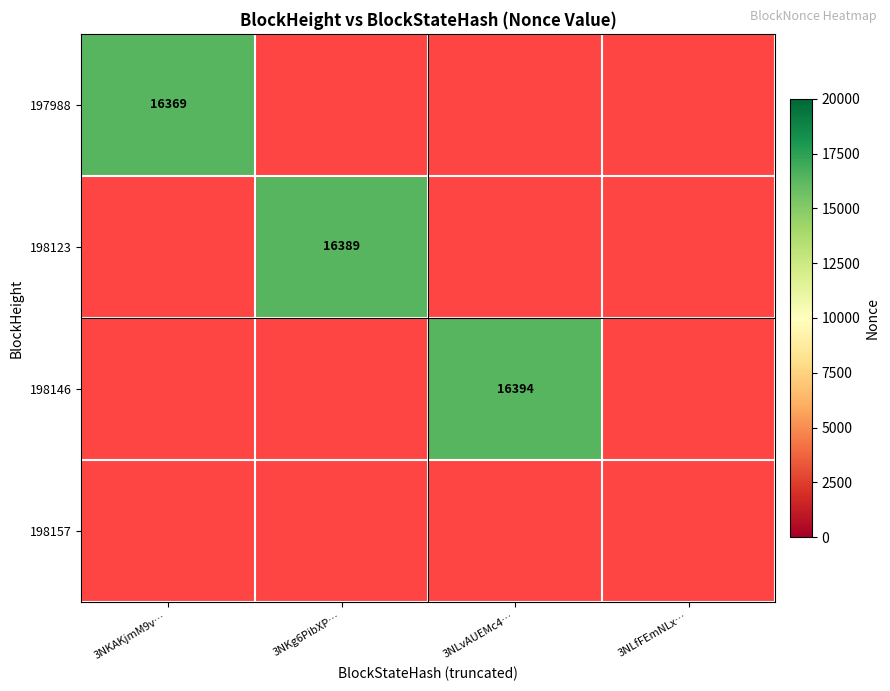

How many series are shown in this chart?

4